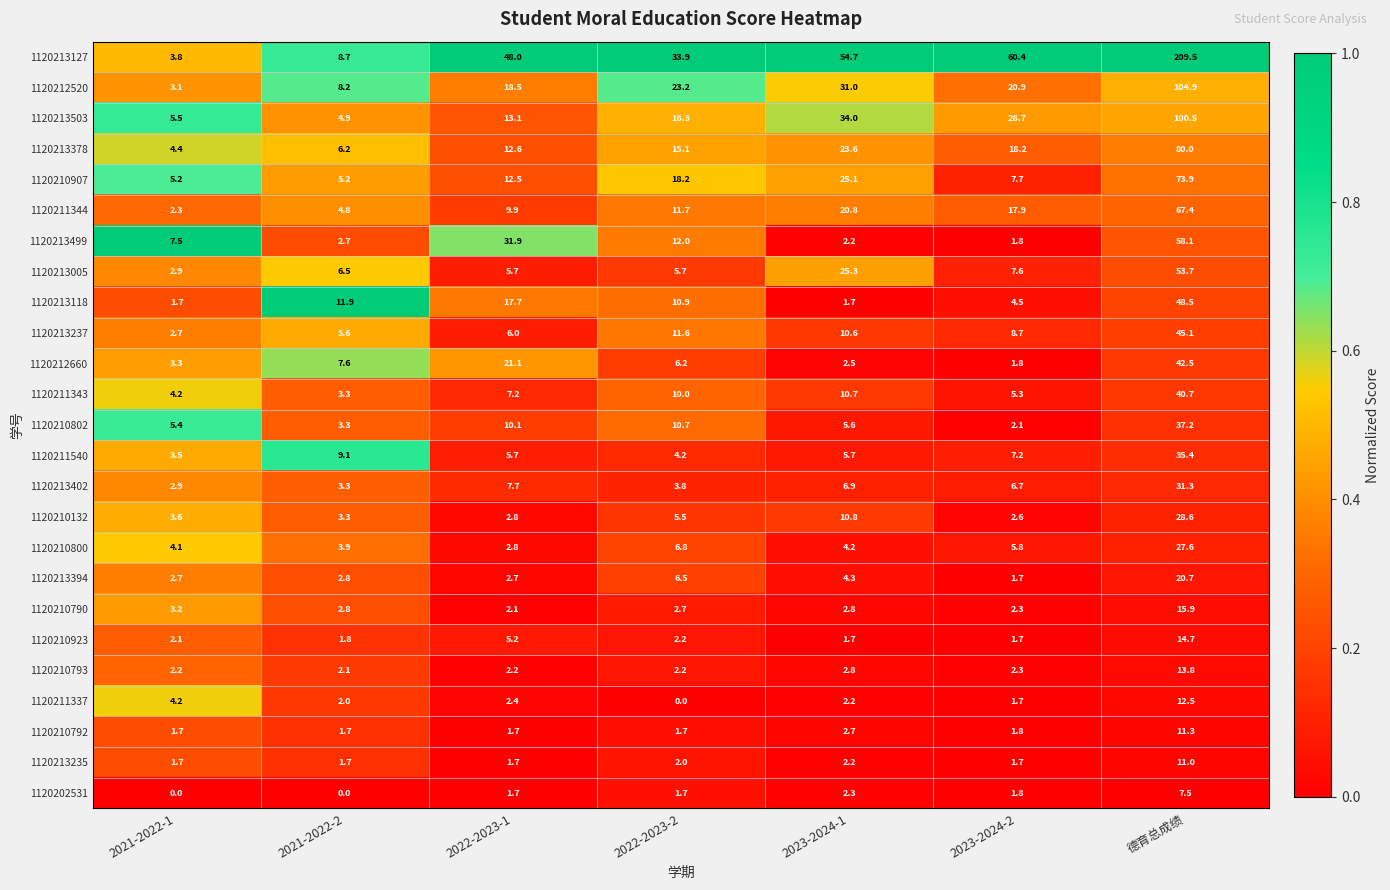

The value of 1120213235 at 德育总成绩 is 18.0. True or false?

False